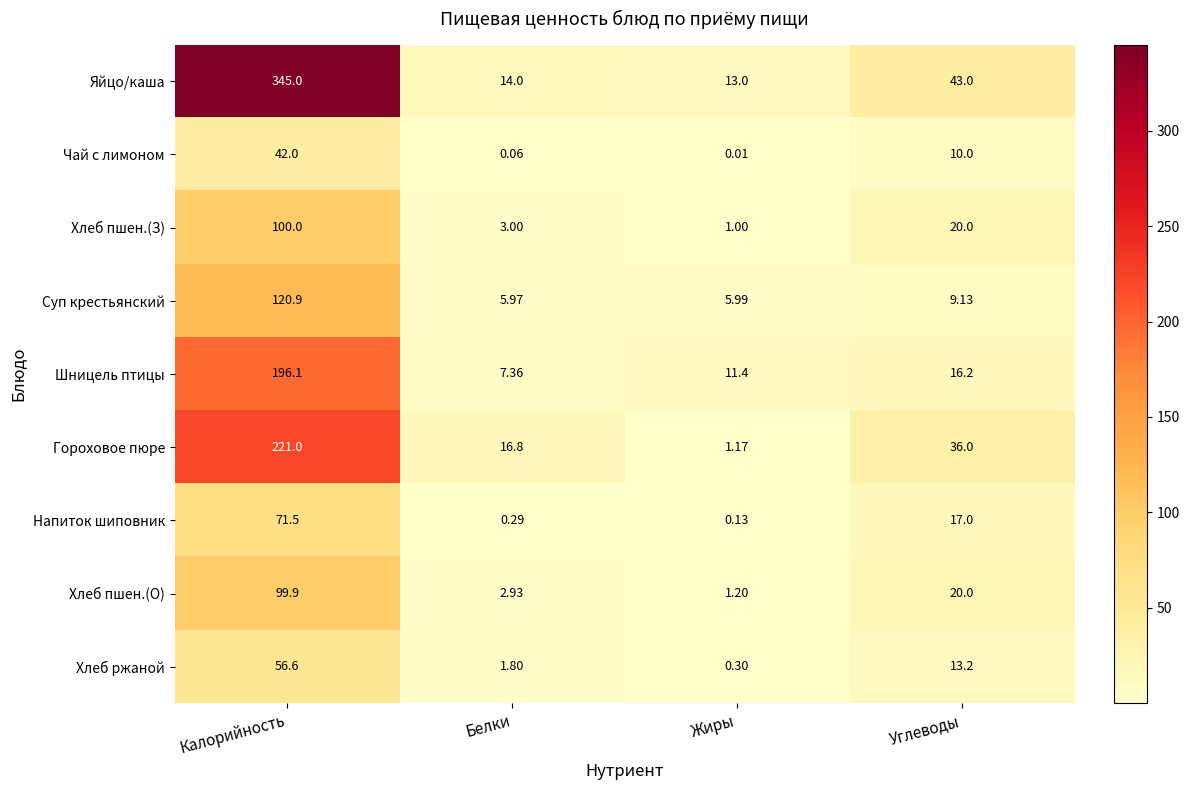

At which category is the sum across all series the highest?

Калорийность